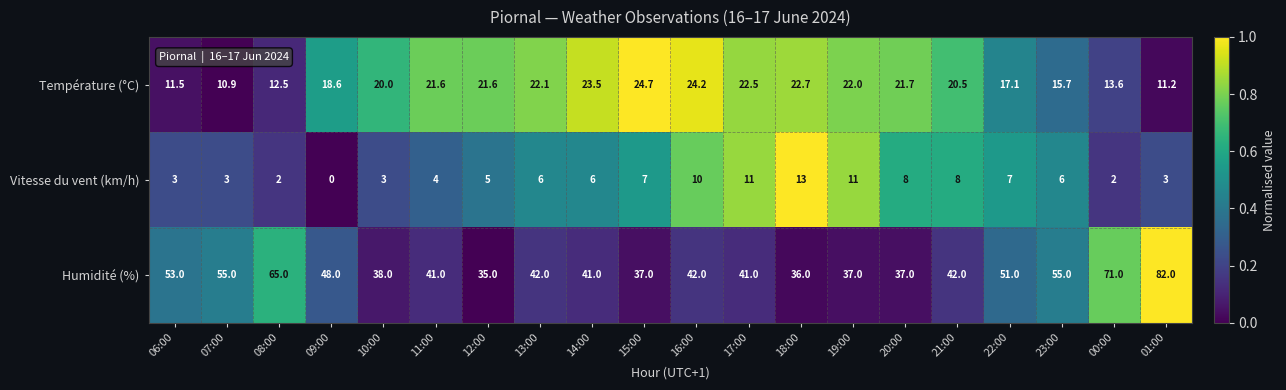

Rank the series by their maximum value, from highest to lowest.

Humidité (%), Température (°C), Vitesse du vent (km/h)